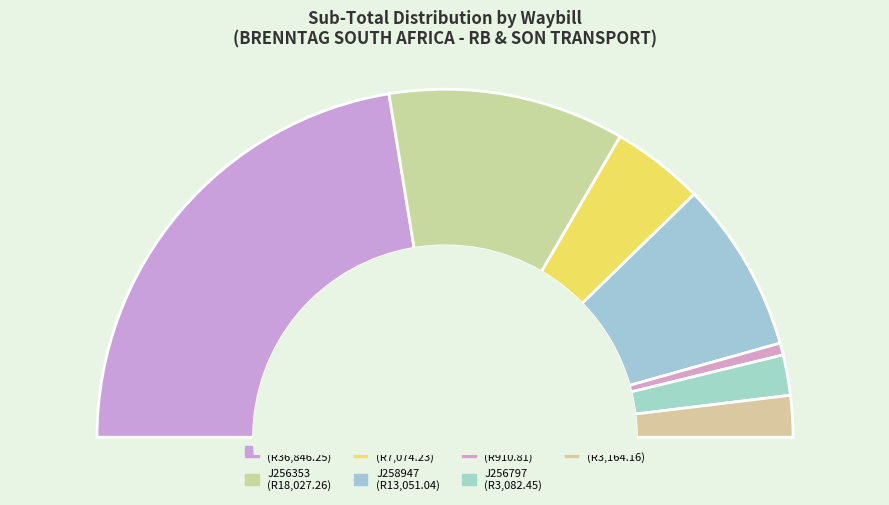

Is there any slice that represents more than half of the pie?

No